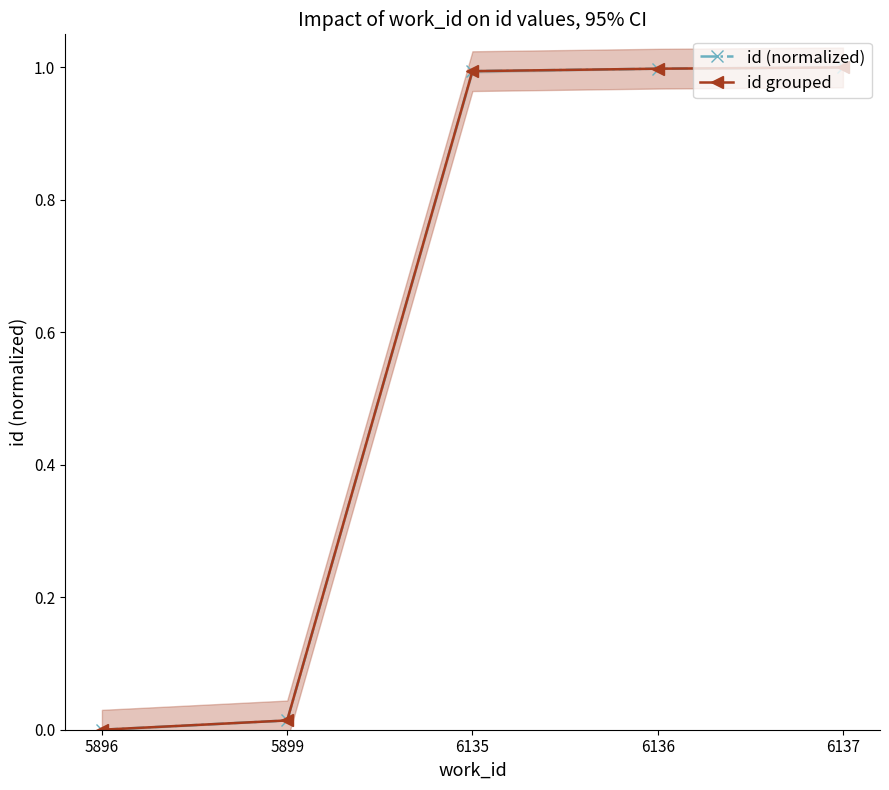

True or false: id (normalized) has more than 2 points higher than both neighbors.

False